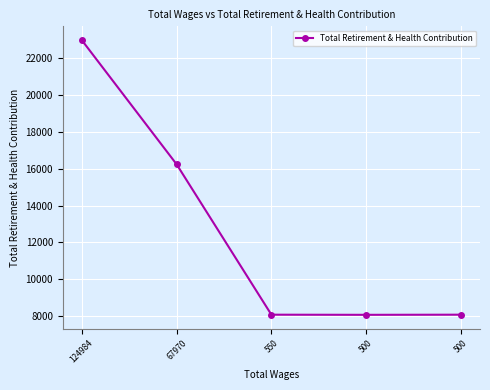

Does the chart have visible grid lines?

Yes